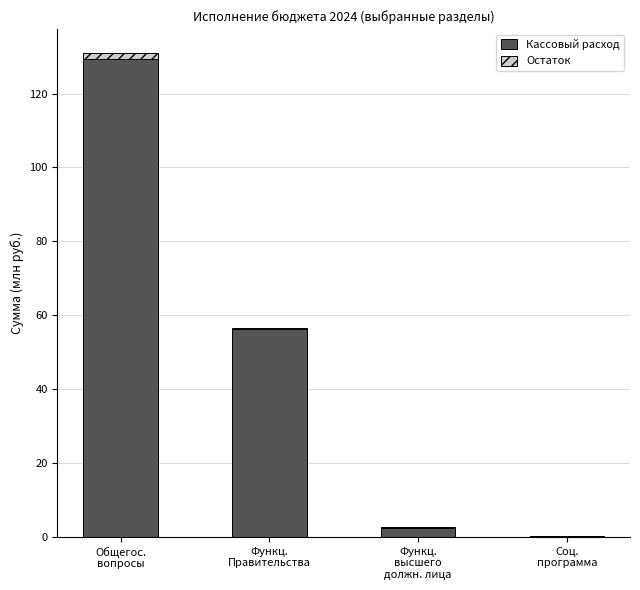

What is the sum of all Кассовый расход values?

188.6